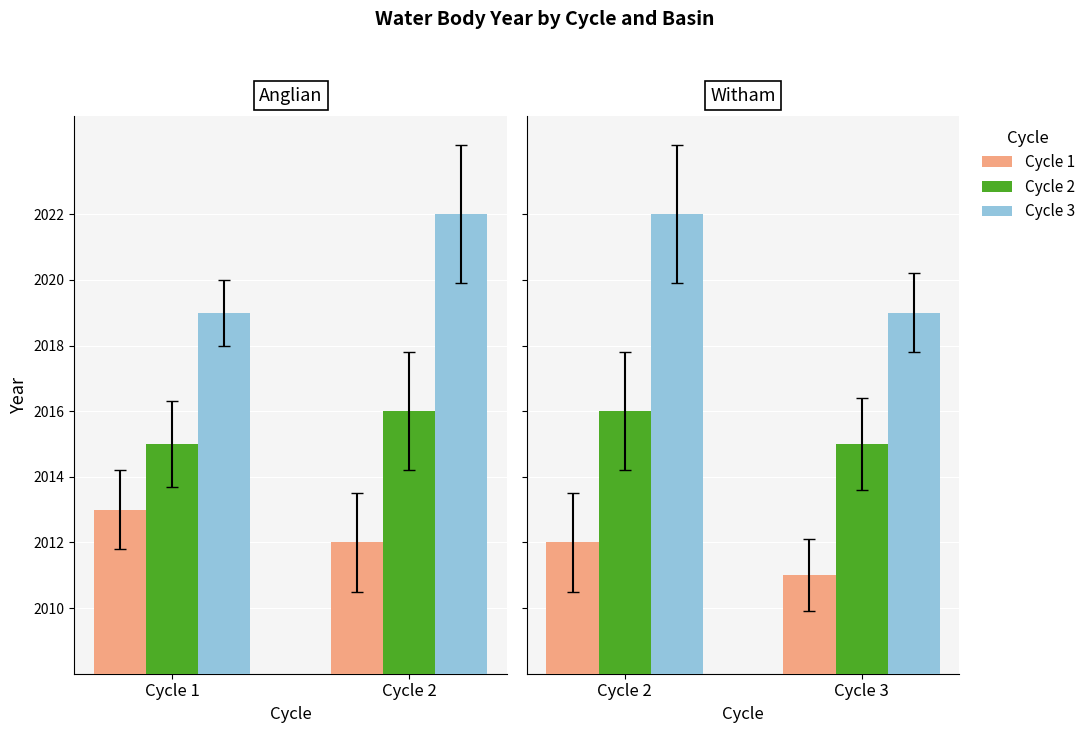

How many groups of bars are there?

2